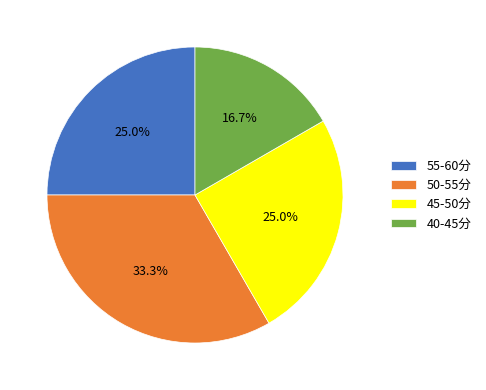

Combined, do 40-45分 and 55-60分 account for over 50%?

No